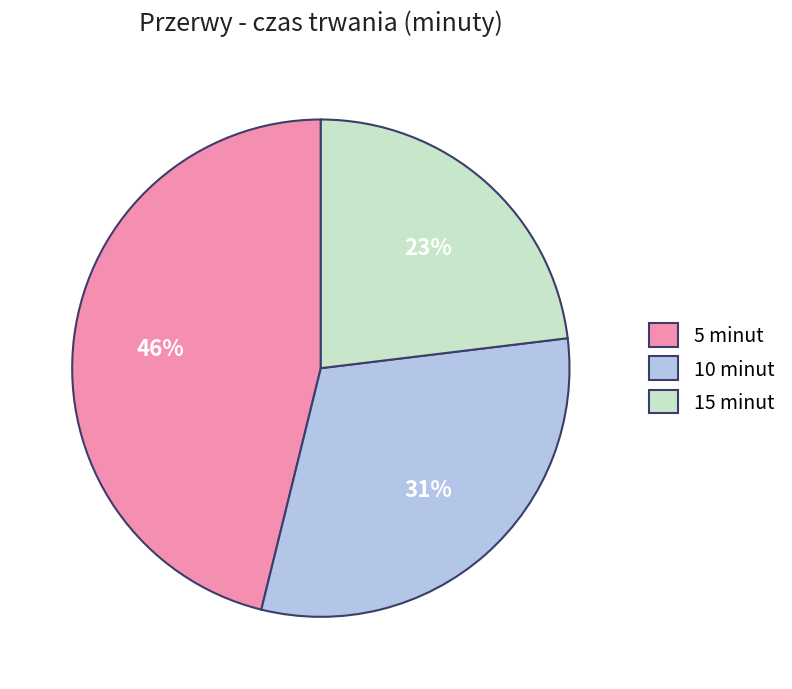

To the nearest percent, what is the average slice percentage?

33%